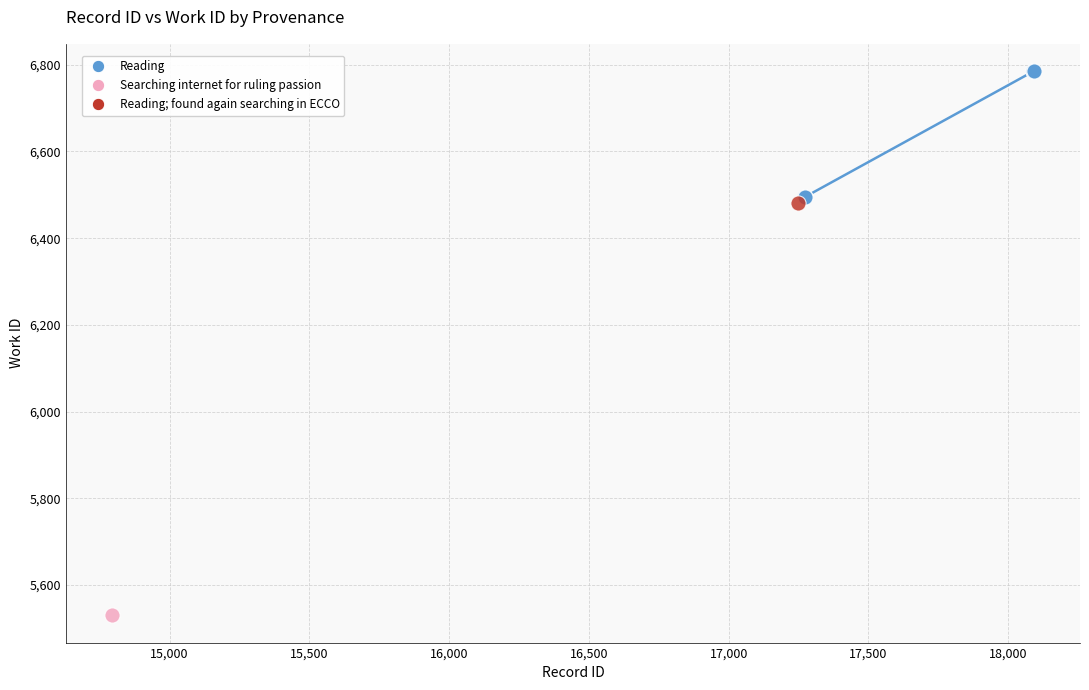

What are all the series names shown in the legend?

Reading, Searching internet for ruling passion, Reading; found again searching in ECCO